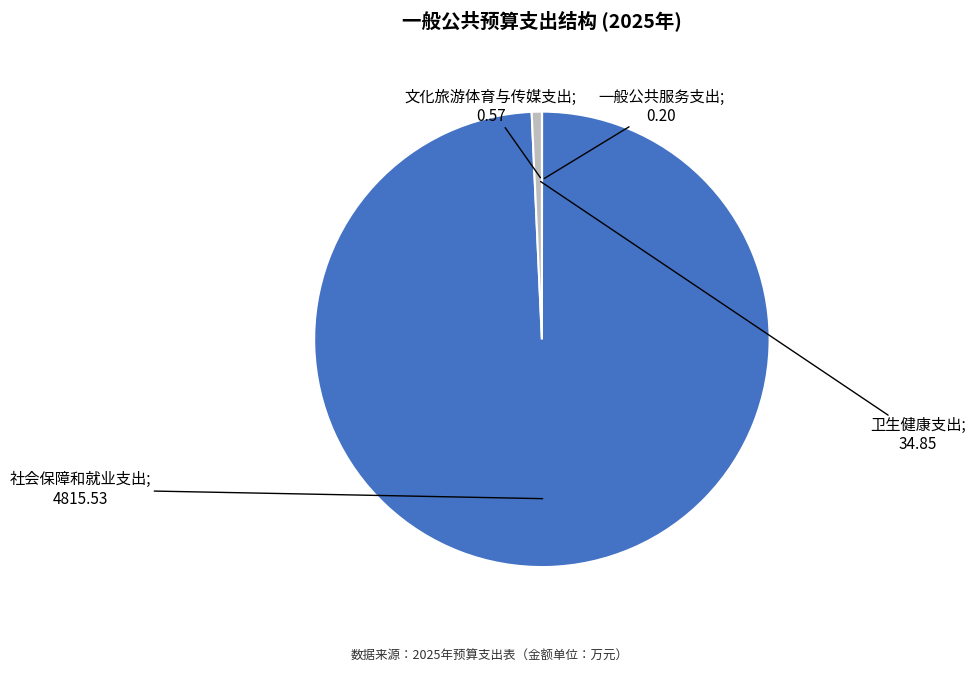

Does any single category account for the majority?

Yes